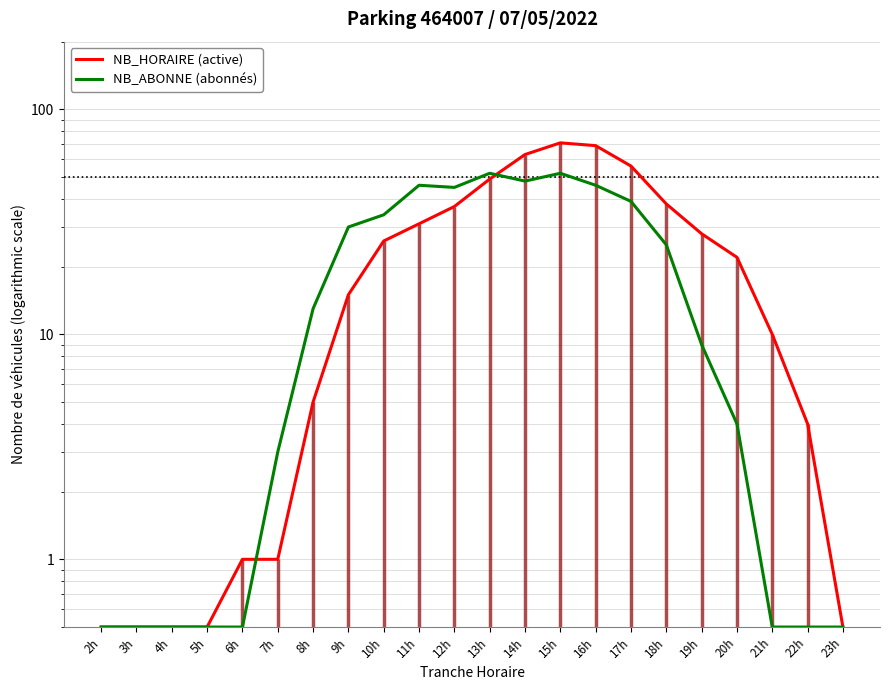

Where do NB_ABONNE (abonnés) and NB_HORAIRE (active) first cross each other?

6h and 7h